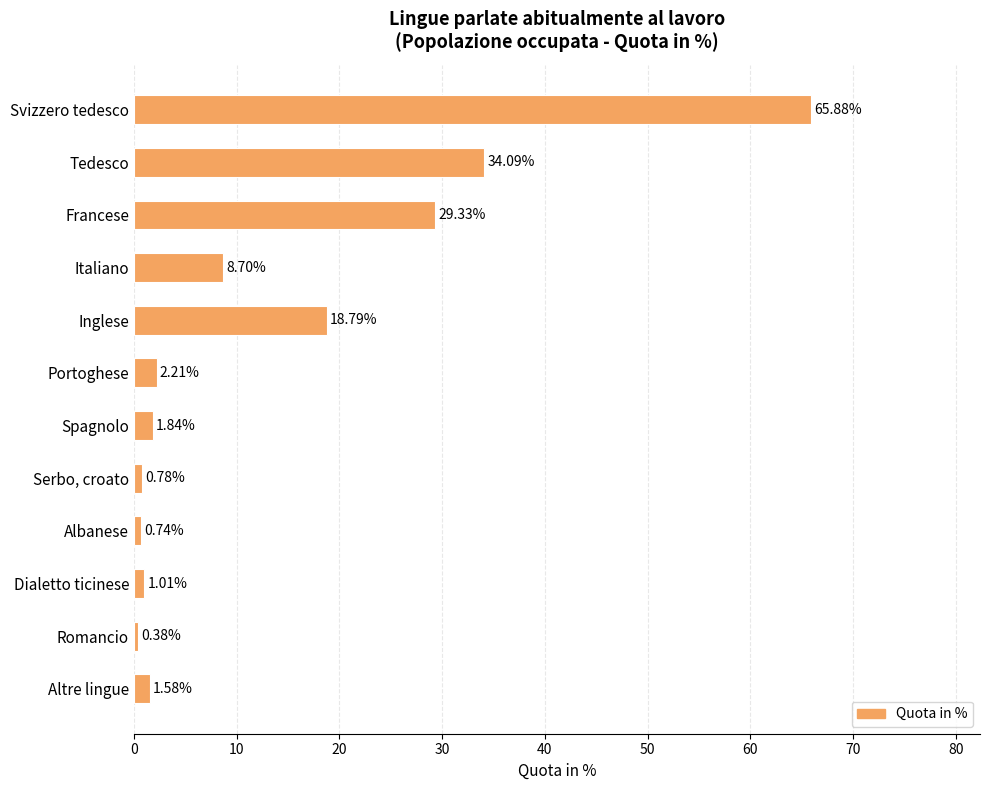

How many bars are there in total?

12